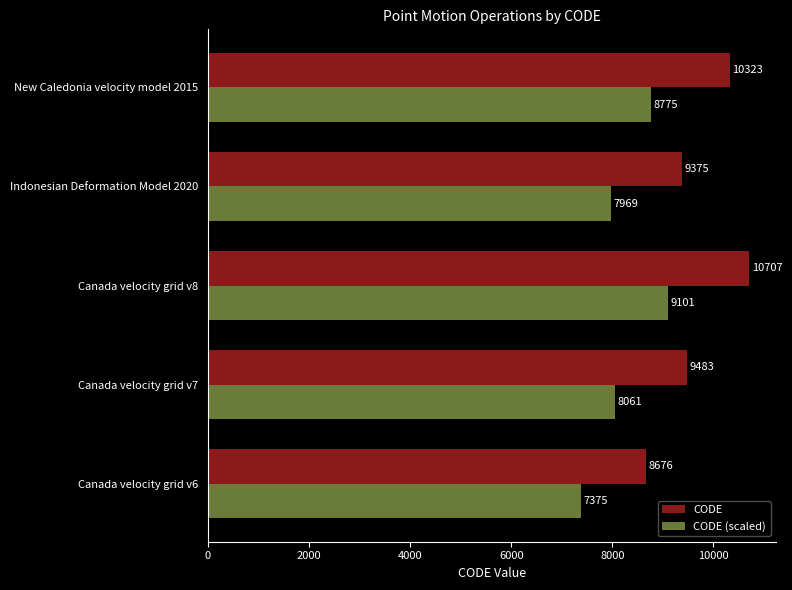

Rank the series by their average value, from lowest to highest.

CODE (scaled), CODE